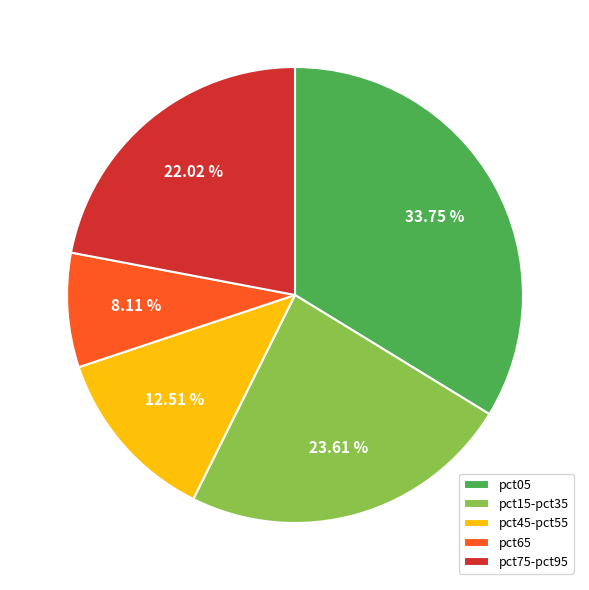

The pct65 slice represents 1% of the pie. True or false?

False